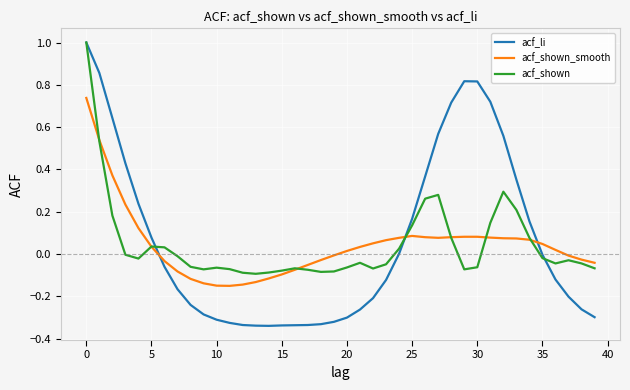

How many intersections are there between acf_li and acf_shown_smooth?

3